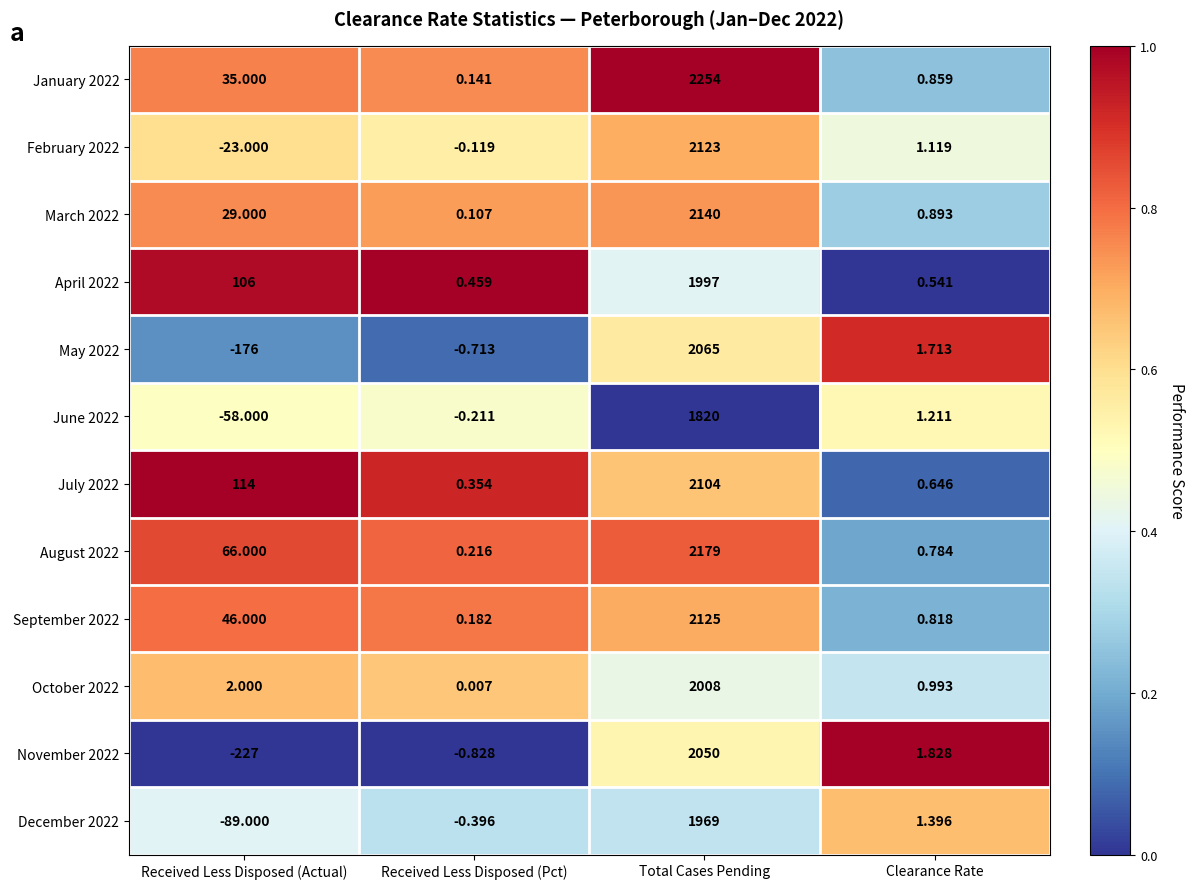

At which category is the sum across all series the highest?

Total Cases Pending